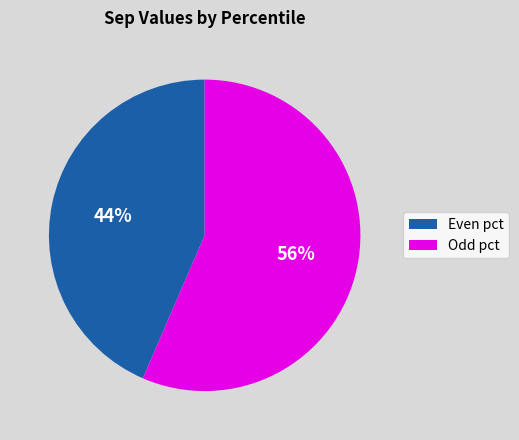

Is there a majority slice in this chart?

Yes